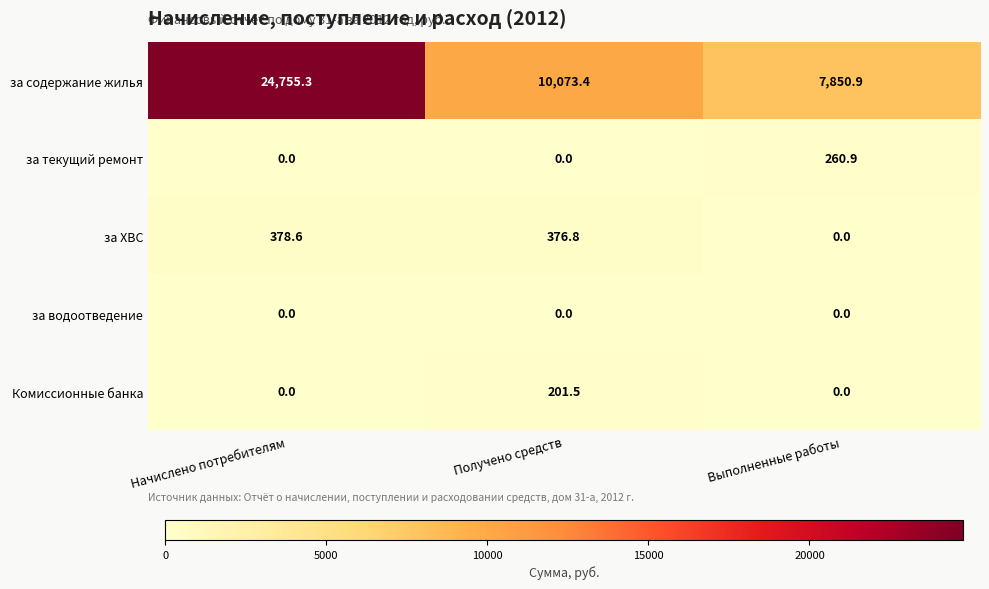

What is the spread (max minus min) of values at Начислено потребителям?

24755.3